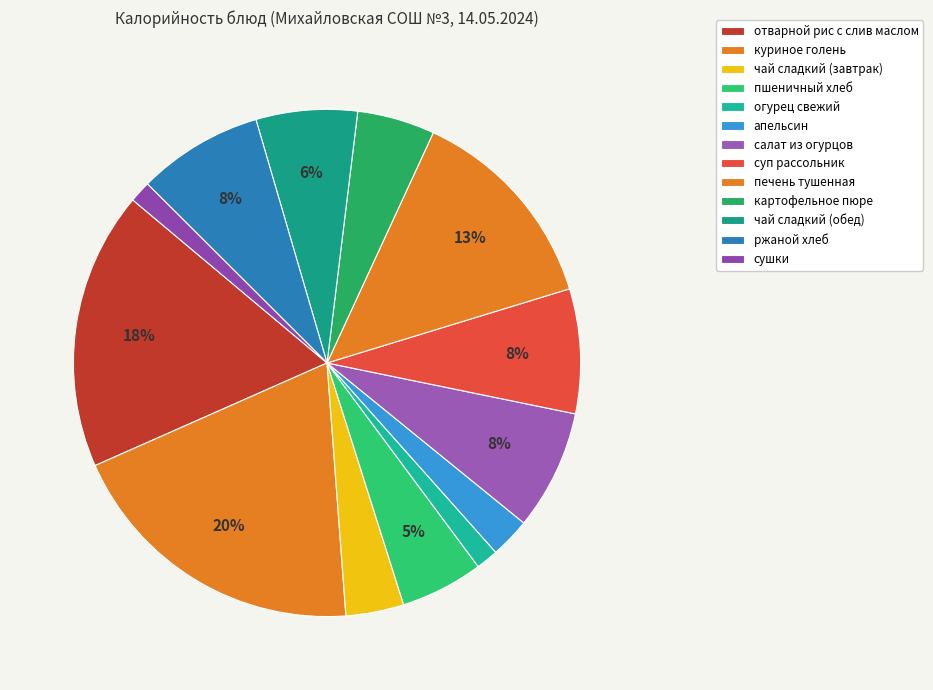

Does отварной рис с слив маслом represent more than half of the total?

No